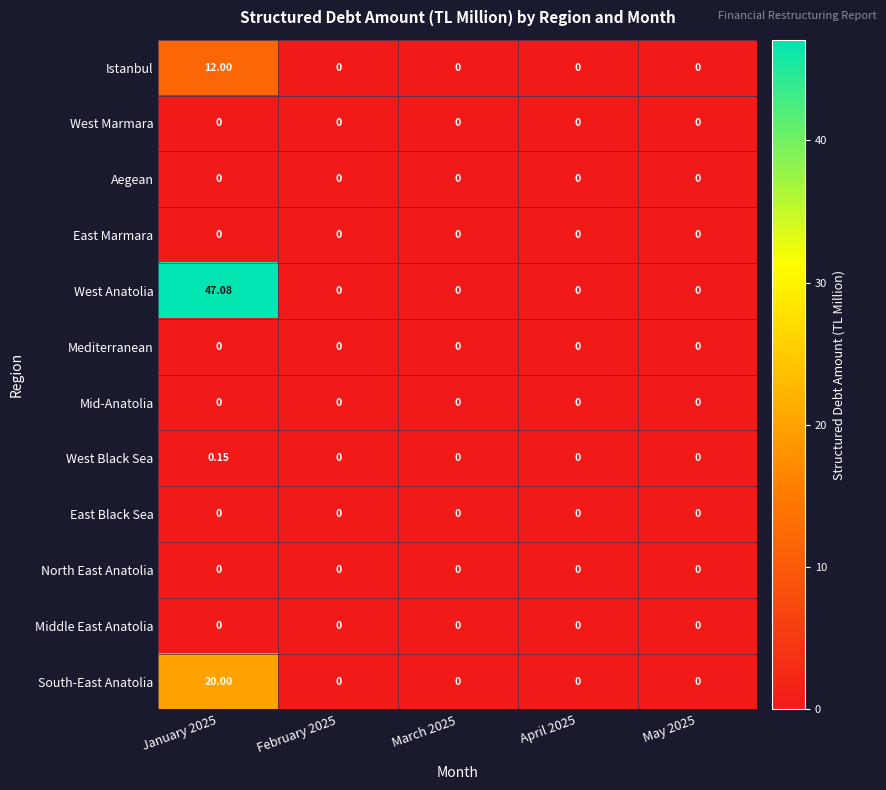

Which series has the largest range (max minus min)?

West Anatolia